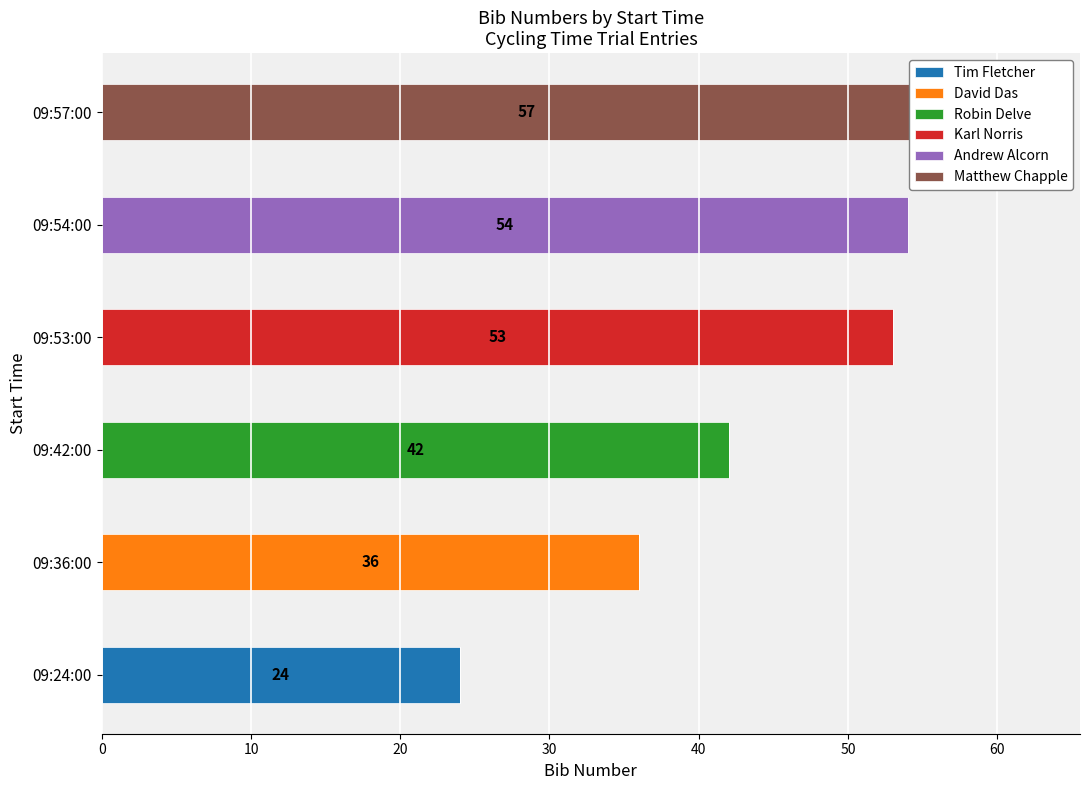

How many values in the Tim Fletcher series exceed 0?

1